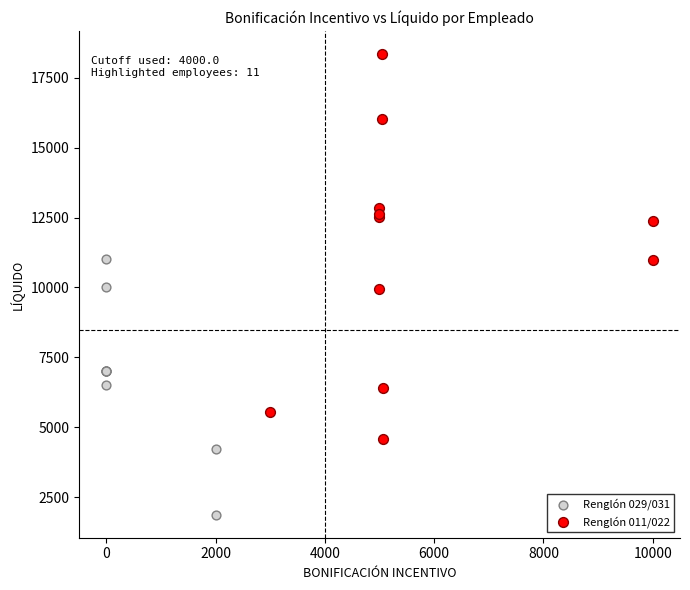

Which series contains the highest Y value?

Renglón 011/022